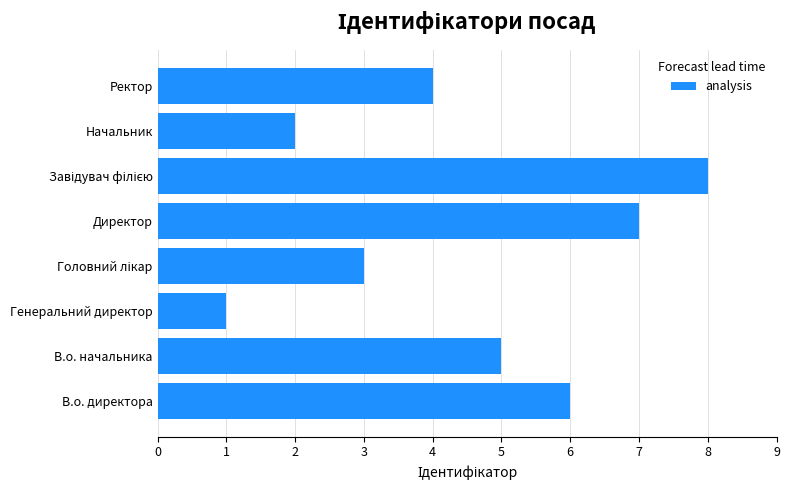

How many categories are shown in the chart?

8